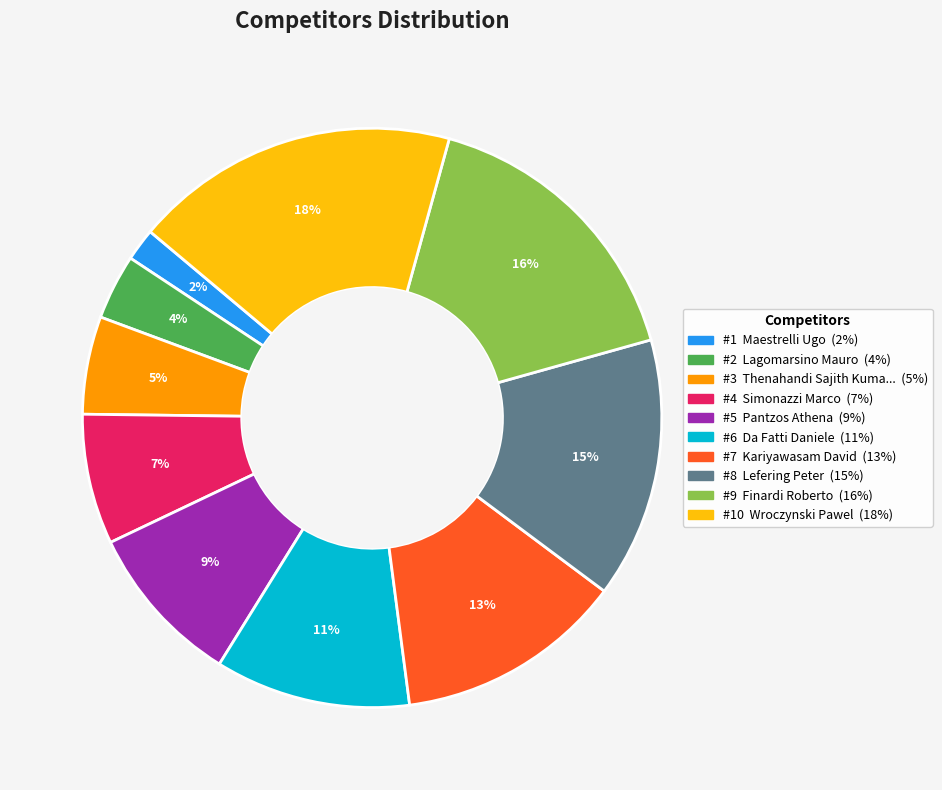

To the nearest percent, what is the difference between the largest and smallest slice percentages?

16%